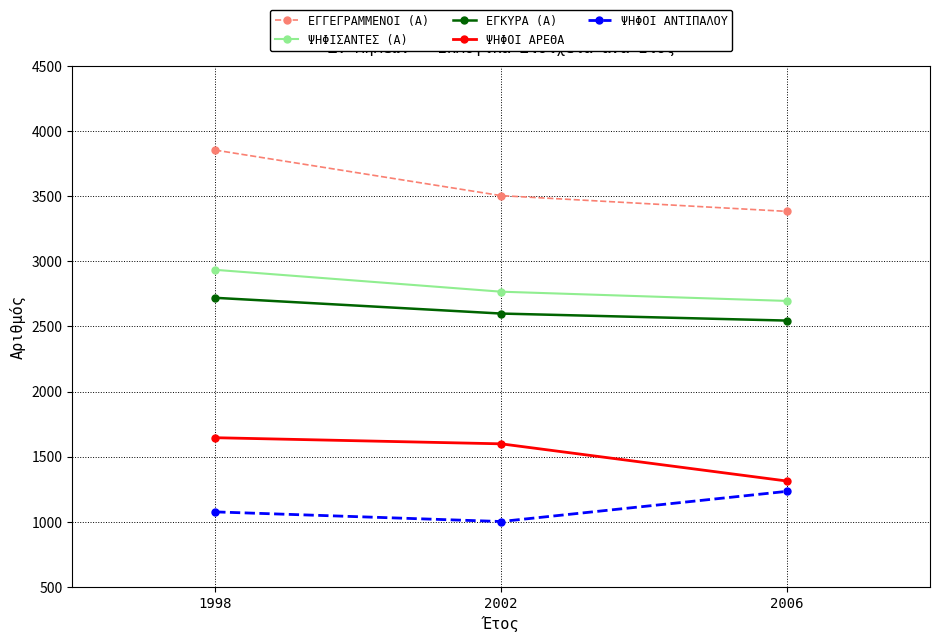

Which series has the largest total across all categories?

ΕΓΓΕΓΡΑΜΜΕΝΟΙ (Α)